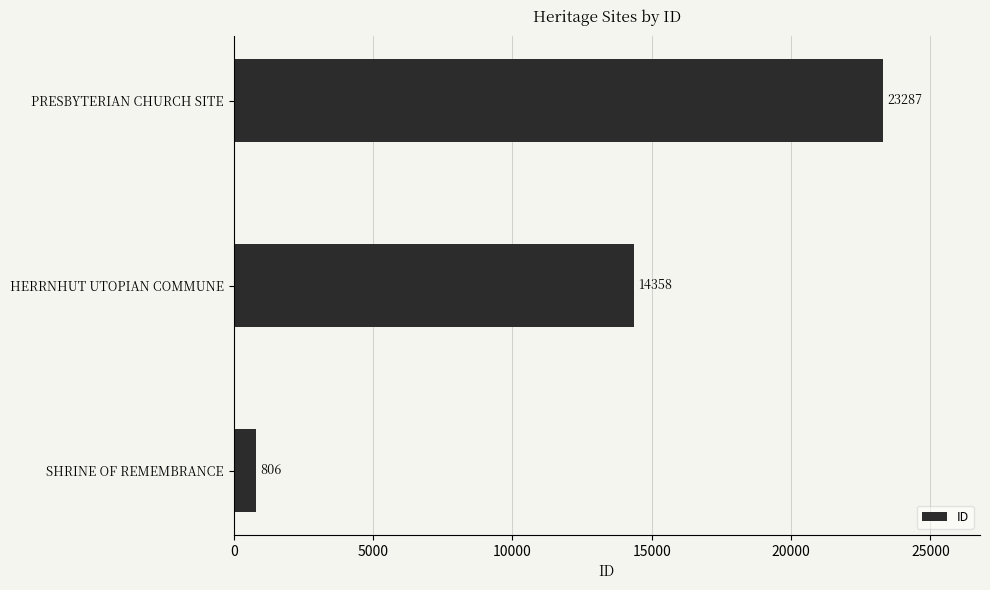

What is the change in value from HERRNHUT UTOPIAN COMMUNE to PRESBYTERIAN CHURCH SITE?

+8929